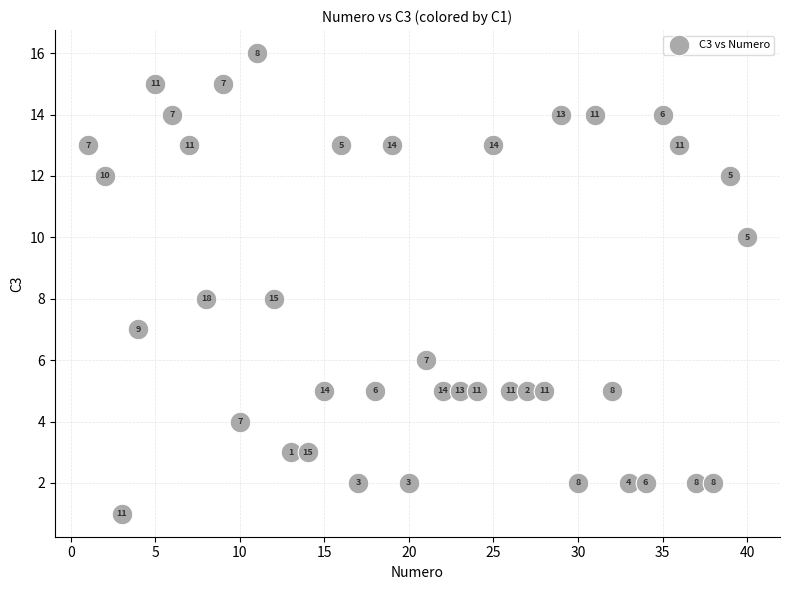

What Y value in the scatter plot is closest to 8?

8